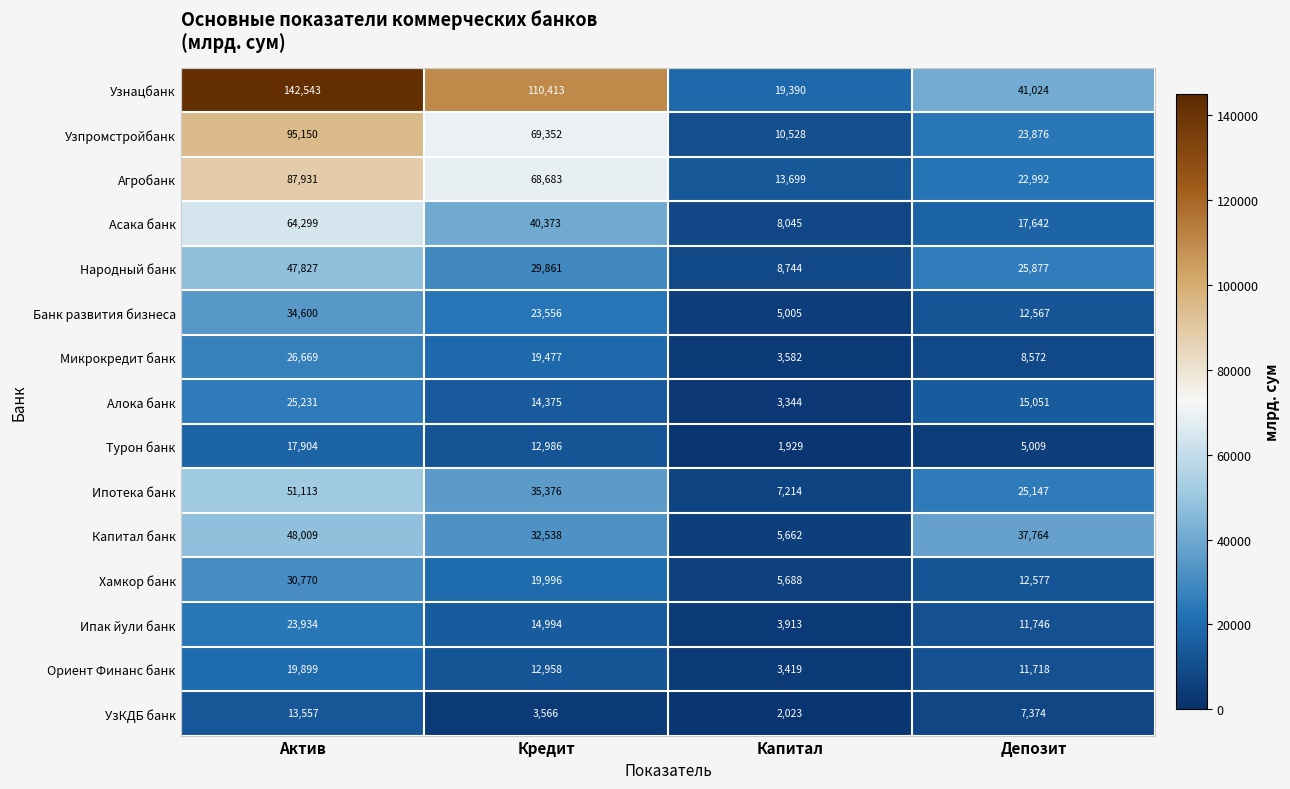

Which series changed the most between Актив and Кредит?

Узнацбанк